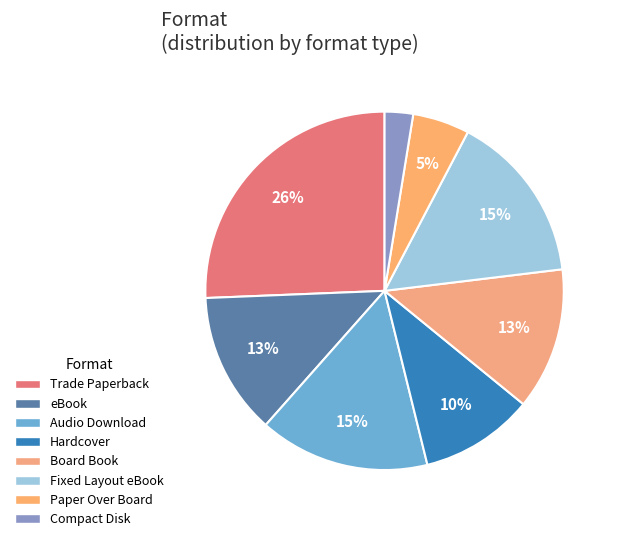

Is the sum of Paper Over Board and Board Book greater than half?

No